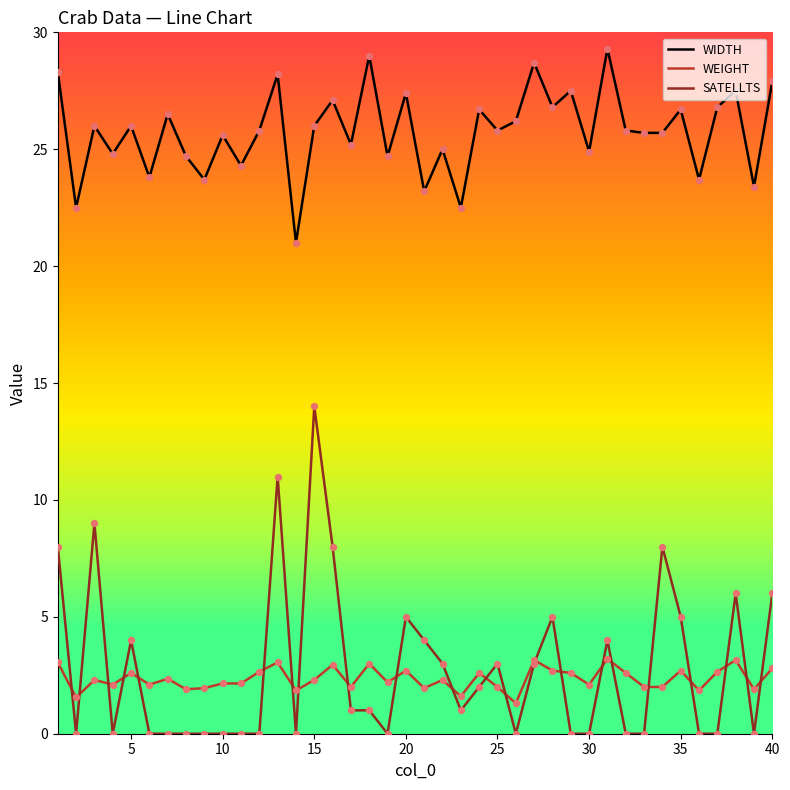

Which series has the largest total across all categories?

WIDTH